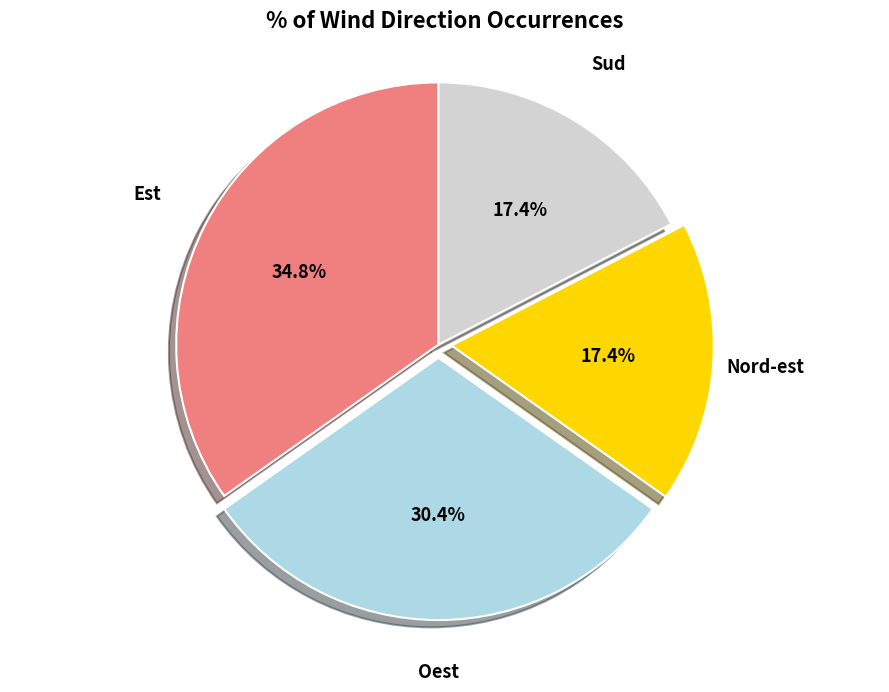

Does any single category account for the majority?

No